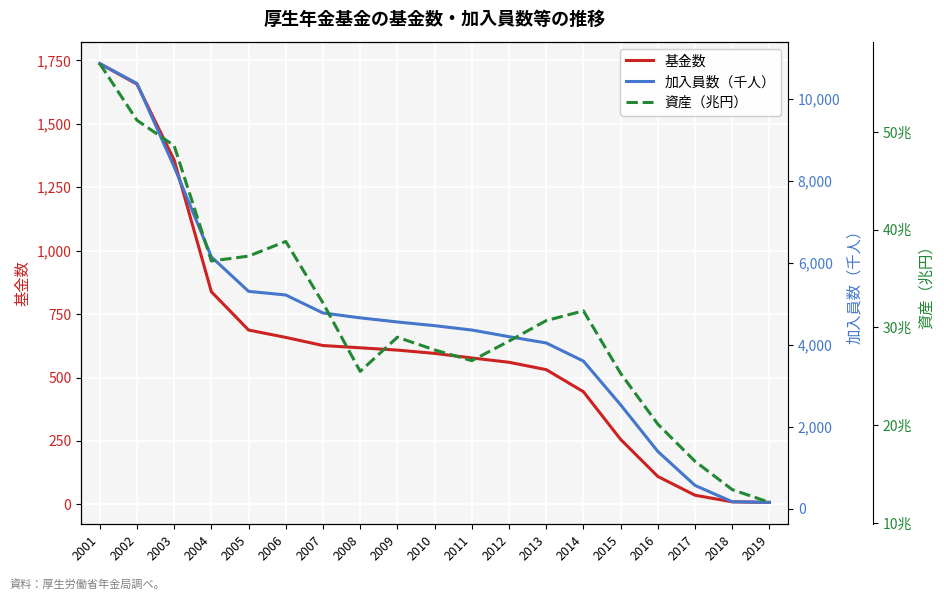

Reading left to right, extract all data points from this chart.

基金数: 1737.0	1656.0	1357.0	838.0	687.0	658.0	626.0	617.0	608.0	595.0	577.0	560.0	531.0	444.0	256.0	110.0	36.0	10.0	8.0
加入員数（千人）: 10871.0	10386.0	8351.0	6152.0	5310.0	5221.0	4782.0	4663.0	4562.0	4472.0	4366.0	4203.0	4050.0	3607.0	2539.0	1401.0	571.0	173.0	158.0
資産（兆円）: 57.0	51.2	48.6	36.8	37.3	38.8	32.5	25.5	29.0	27.7	26.6	28.6	30.7	31.7	25.3	20.1	16.3	13.4	12.1